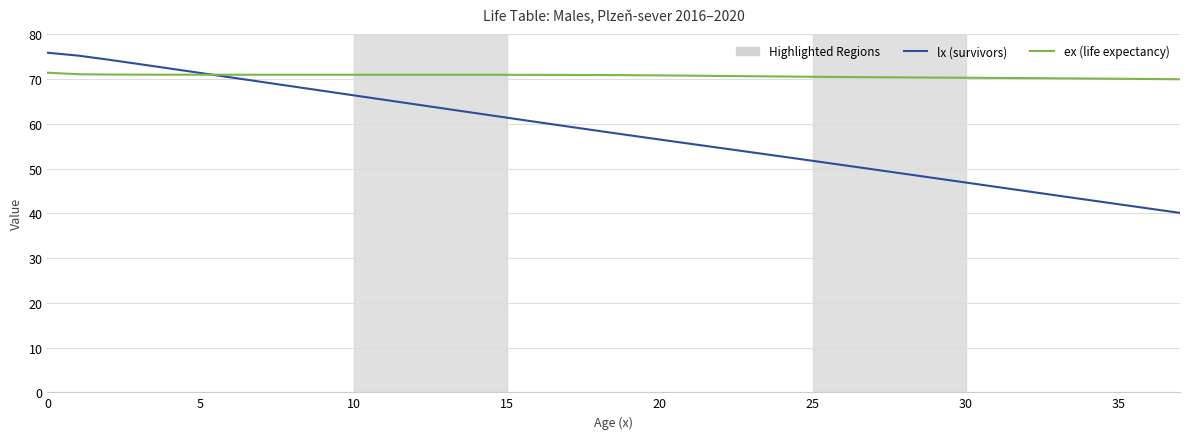

What is the sum of all lx (survivors) values?

2206.8